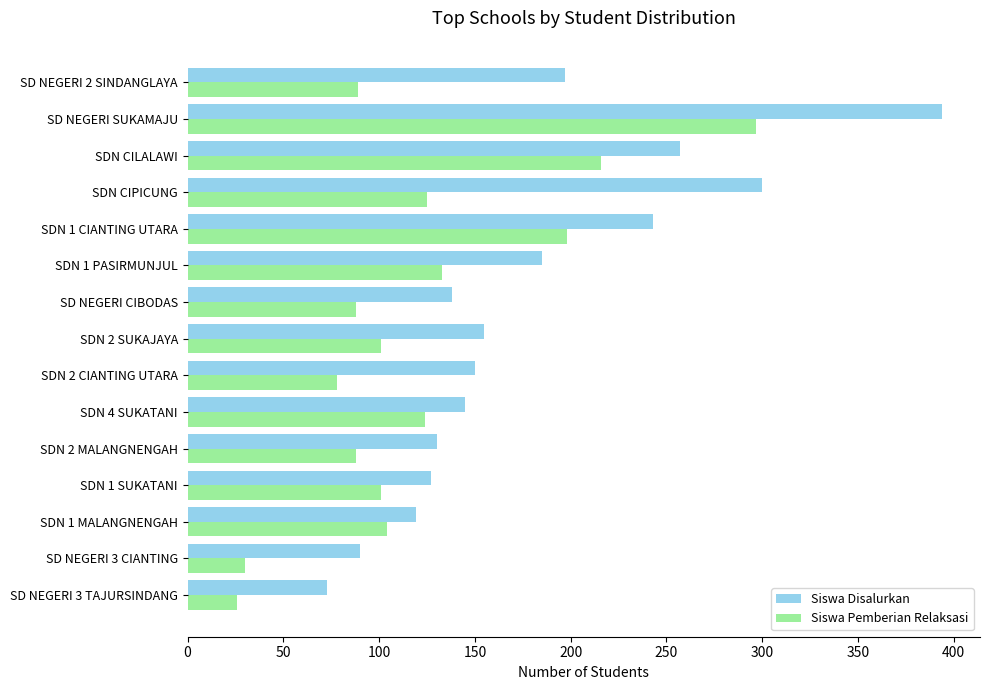

Rank the series by their average value, from highest to lowest.

Siswa Disalurkan, Siswa Pemberian Relaksasi